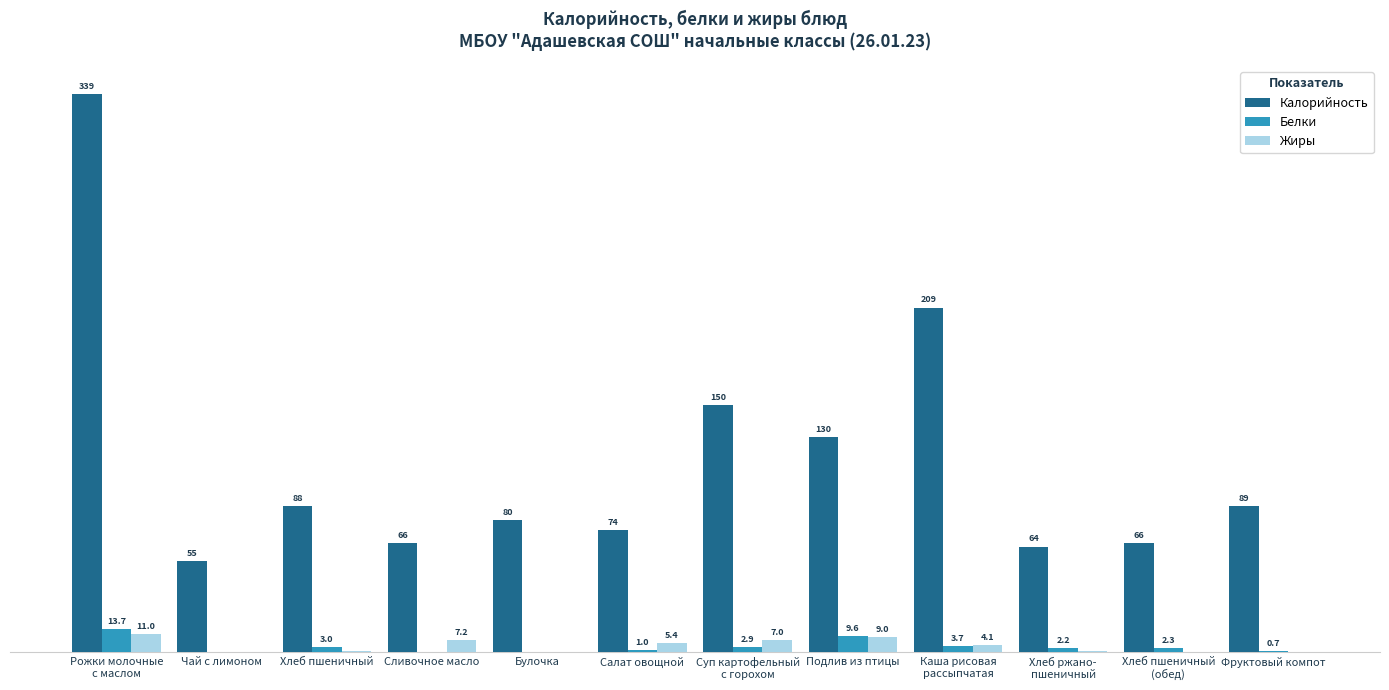

Between Булочка and Фруктовый компот, which series saw the biggest shift?

Калорийность